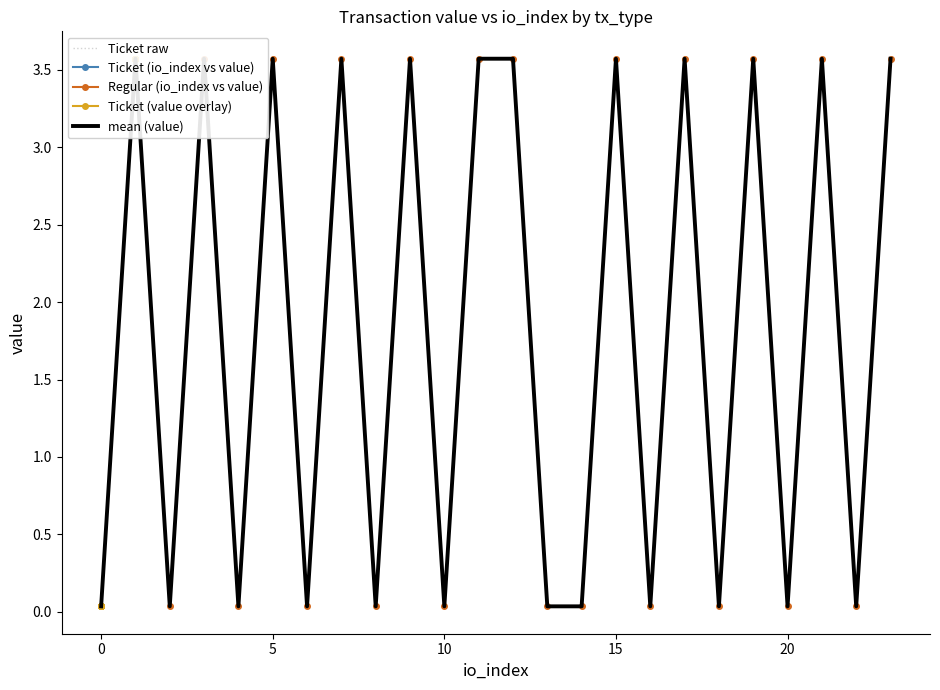

Is it true that mean (value) equals 0.0 at 14?

True